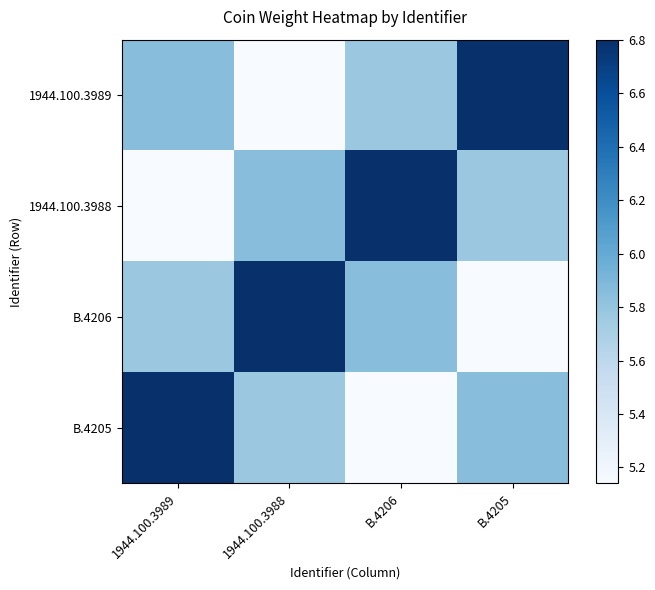

Which label corresponds to the smallest value in the chart?

1944.100.3988